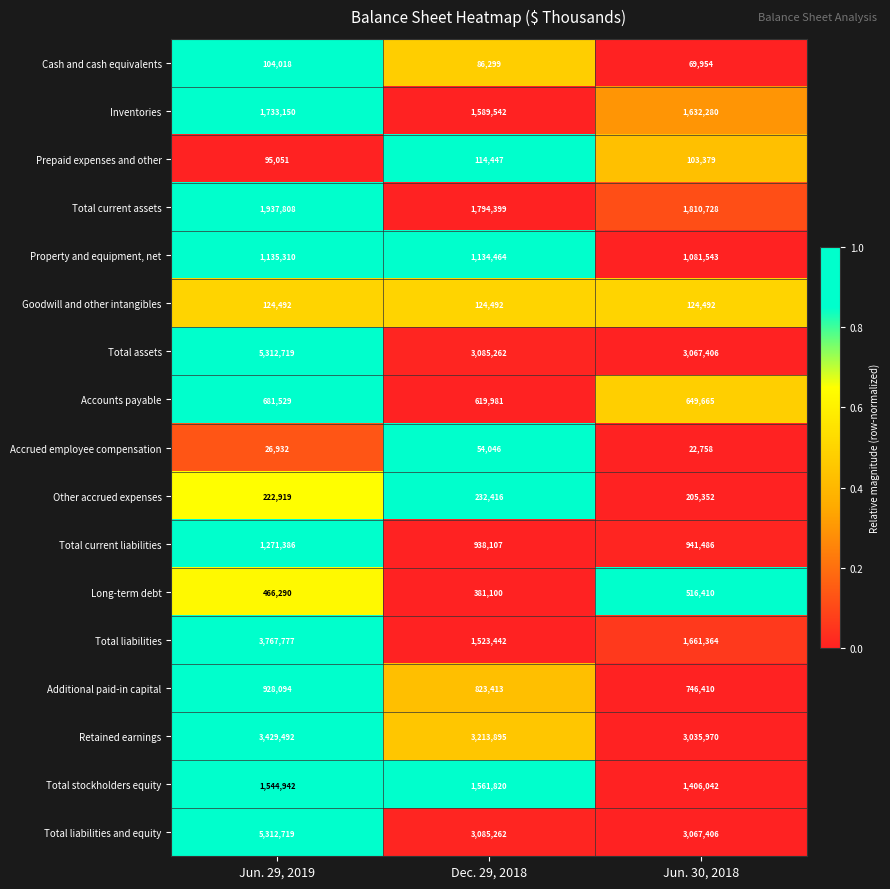

What is the spread (max minus min) of values at Dec. 29, 2018?

3159849